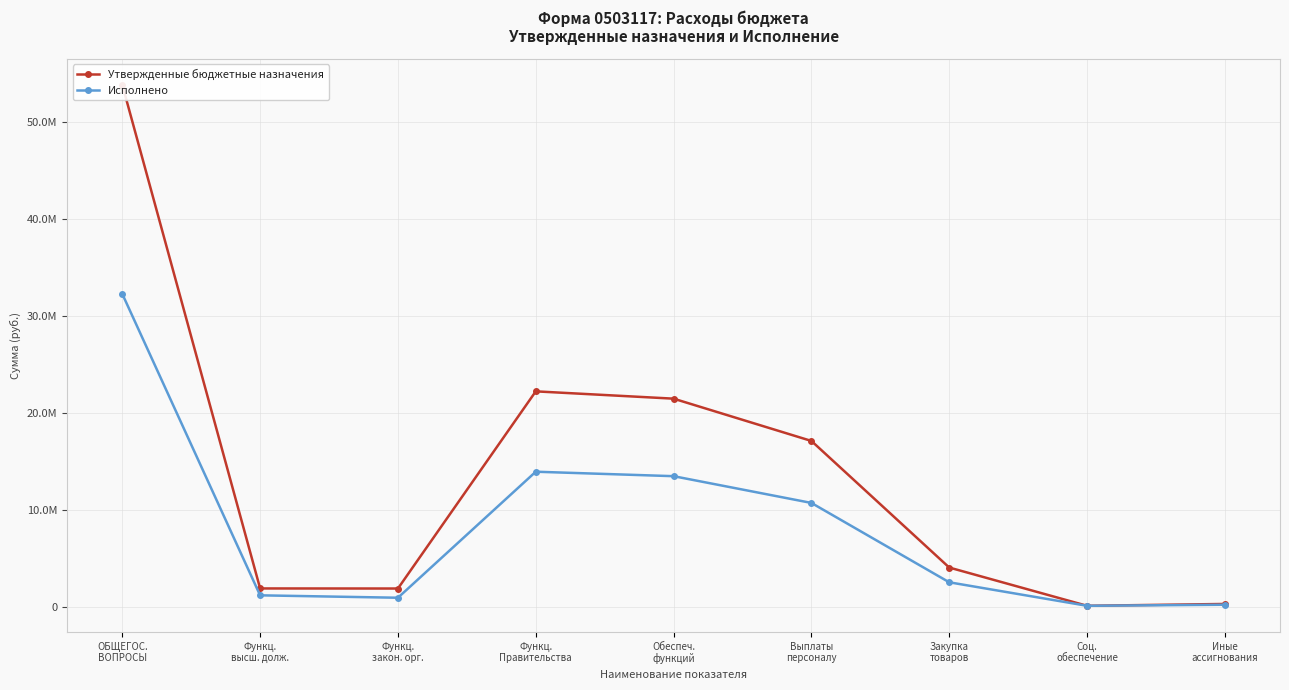

At which category is the sum across all series the highest?

ОБЩЕГОС.
ВОПРОСЫ